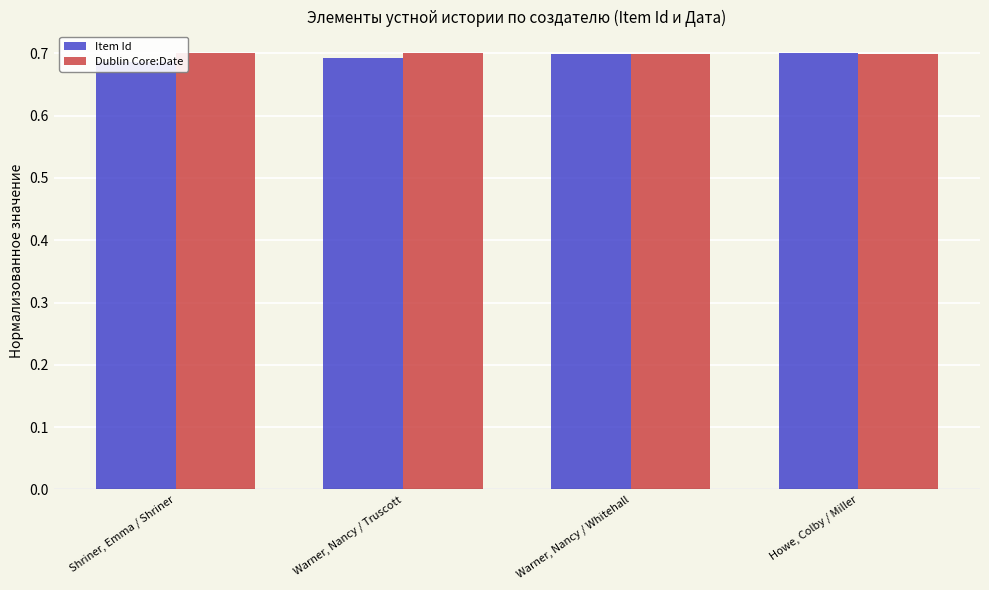

Count the Dublin Core:Date values in the range 0 to 1.

4